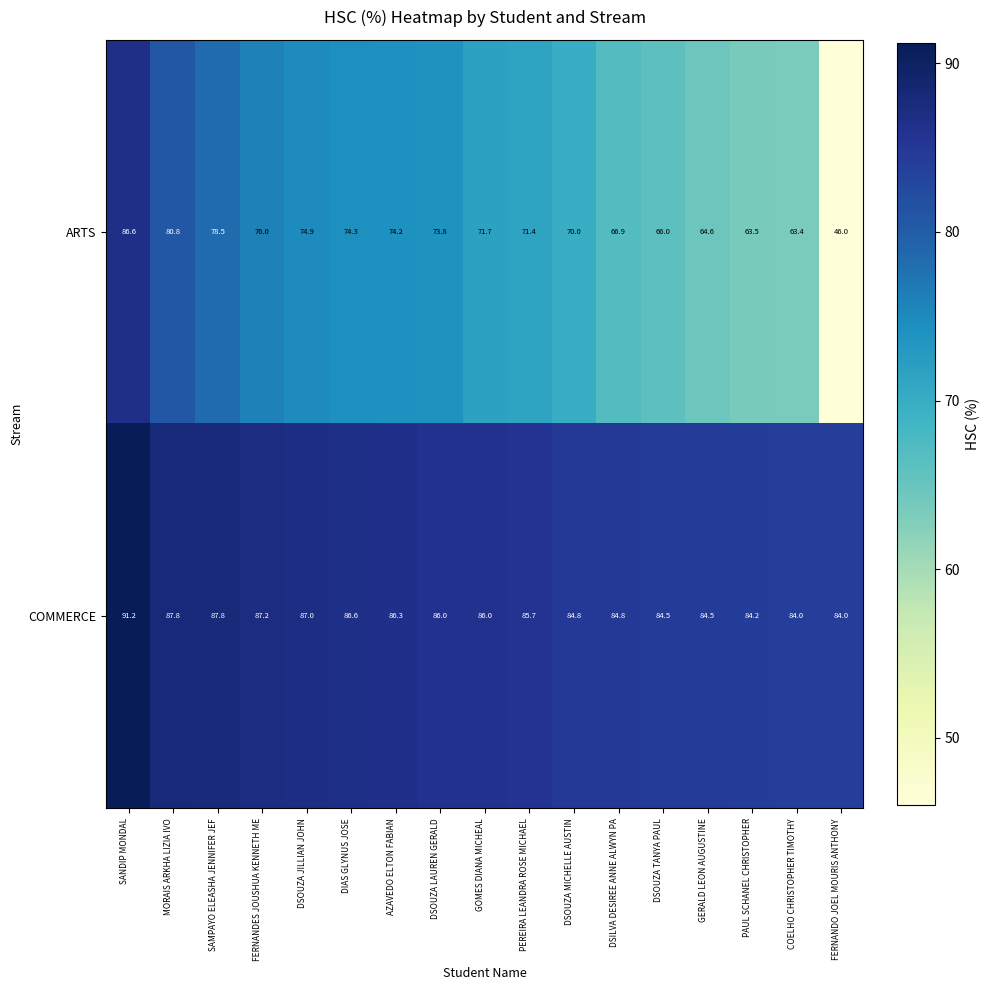

How many values in the COMMERCE series are below 86?

8